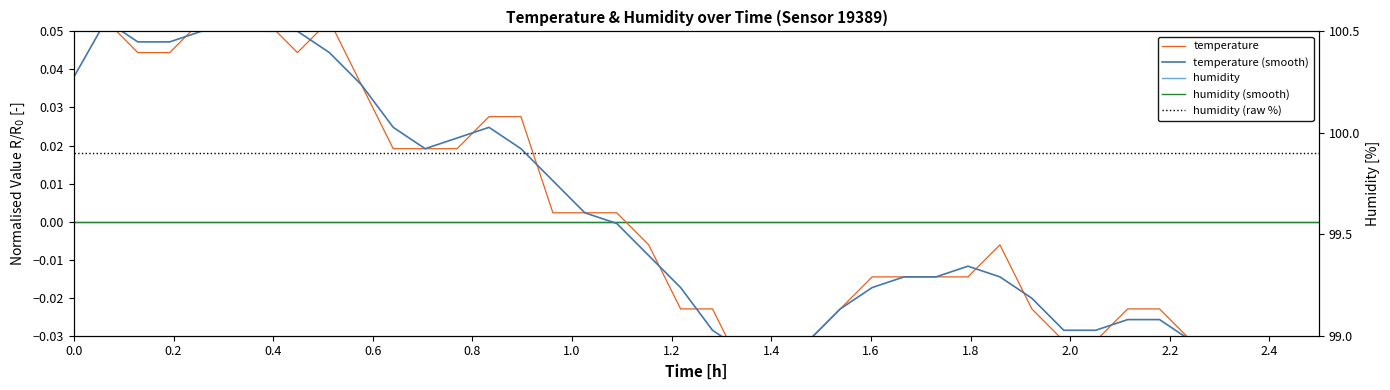

True or false: temperature and humidity cross at least once.

True